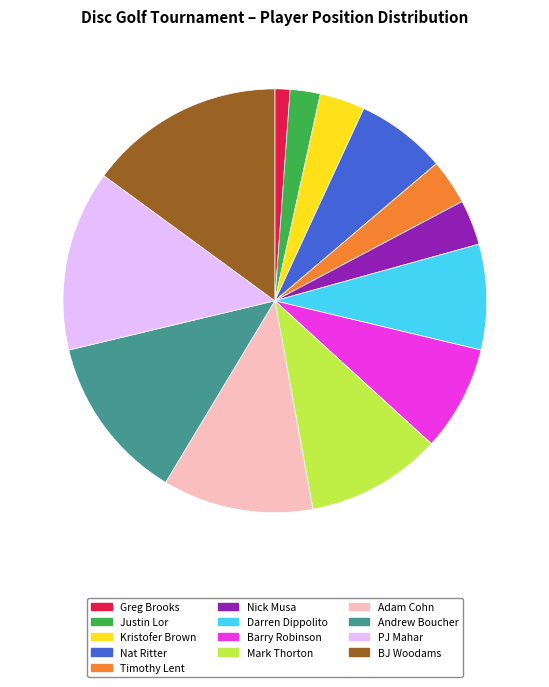

Does any single category account for the majority?

No